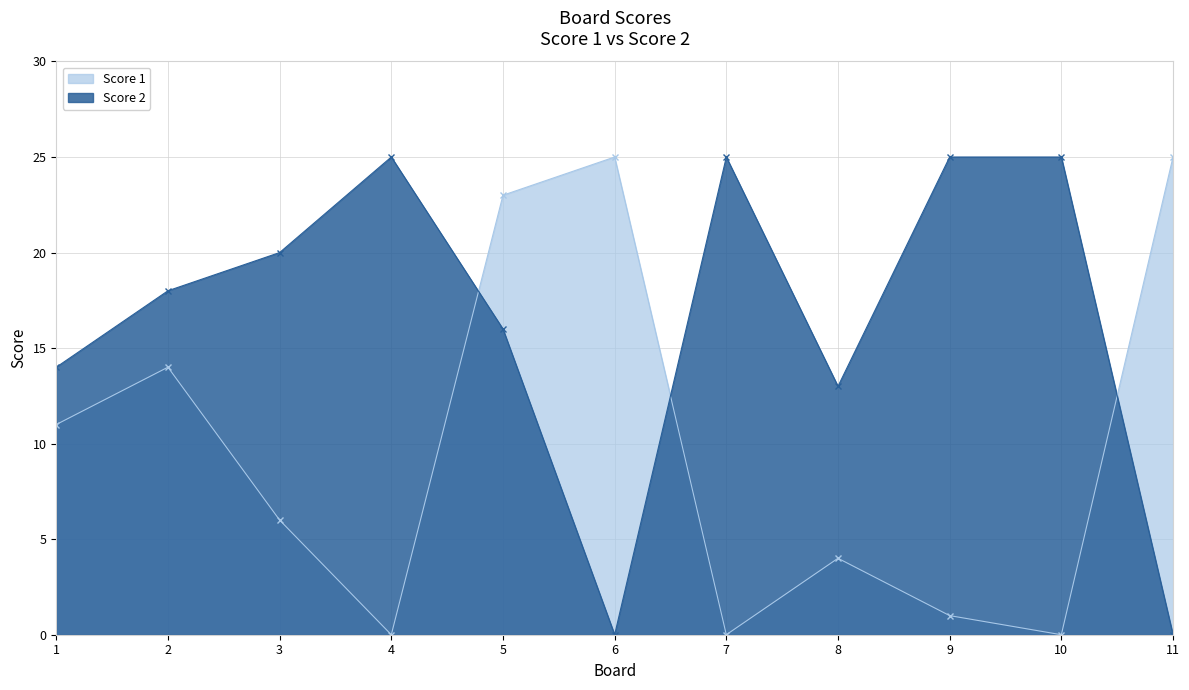

Reading right to left, what are all the values shown in this chart?

Score 1: 11=25	10=0	9=1	8=4	7=0	6=25	5=23	4=0	3=6	2=14	1=11
Score 2: 11=0	10=25	9=25	8=13	7=25	6=0	5=16	4=25	3=20	2=18	1=14